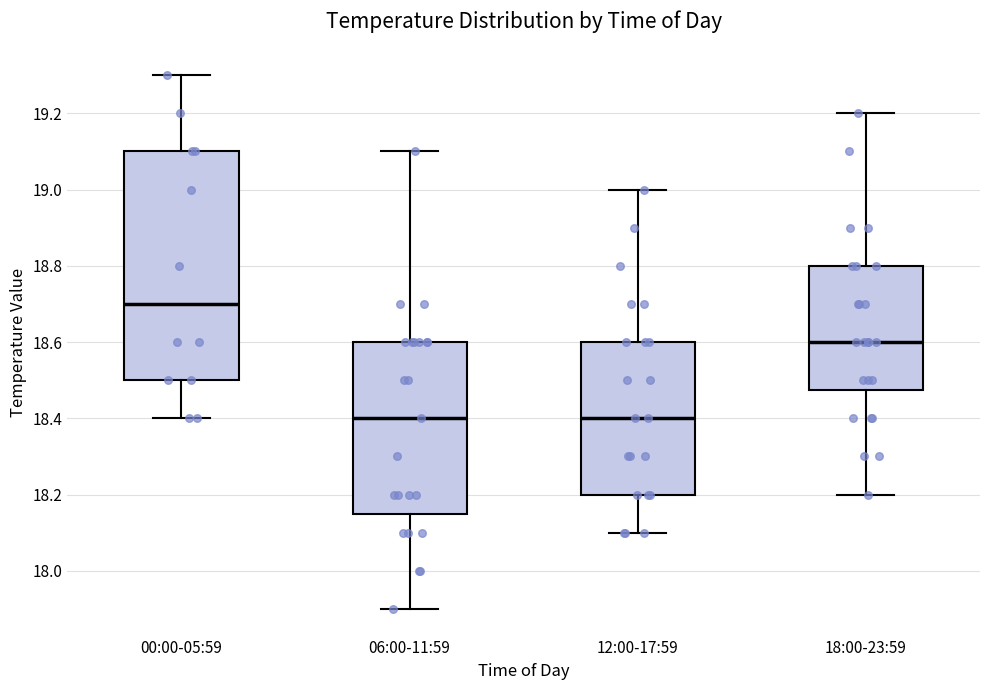

Which box has the highest median line?

00:00-05:59